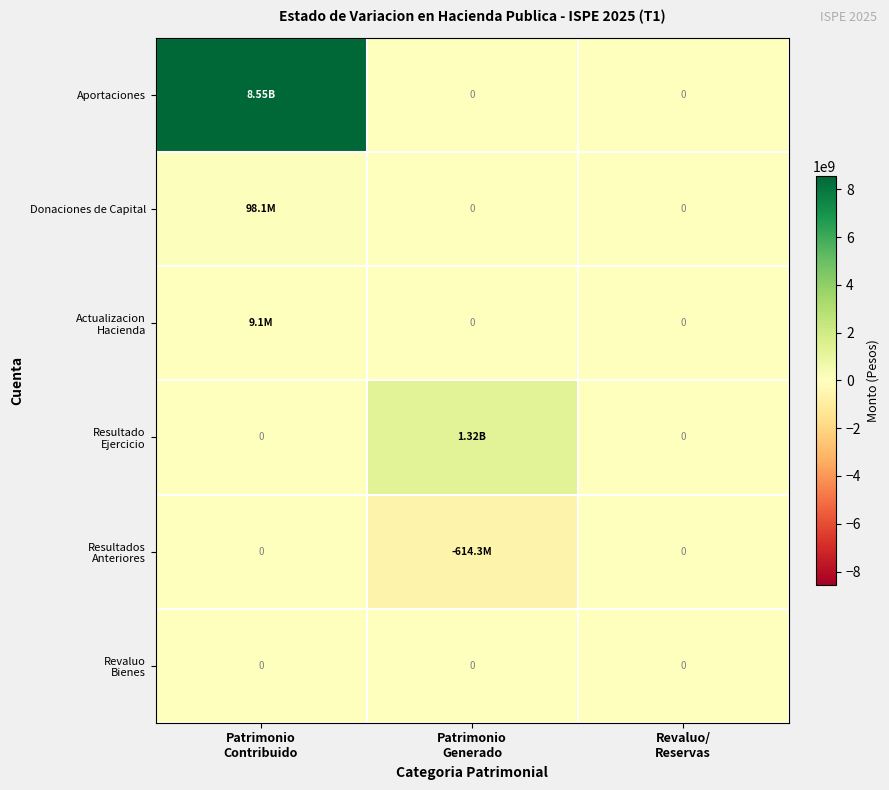

What is the highest value of the Resultado Ejercicio series?

1319845918.0